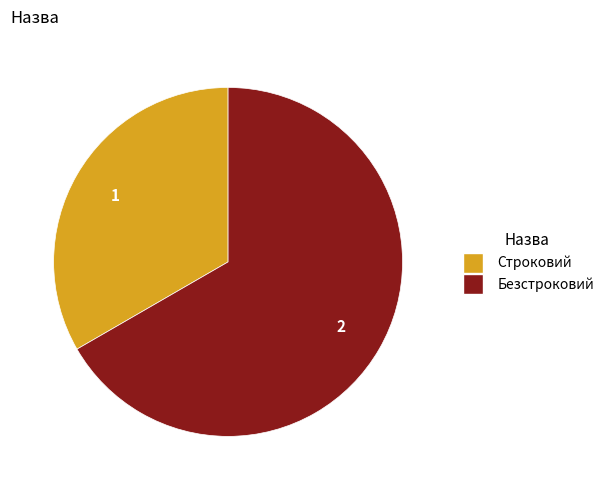

The Безстроковий slice represents 67% of the pie. True or false?

True